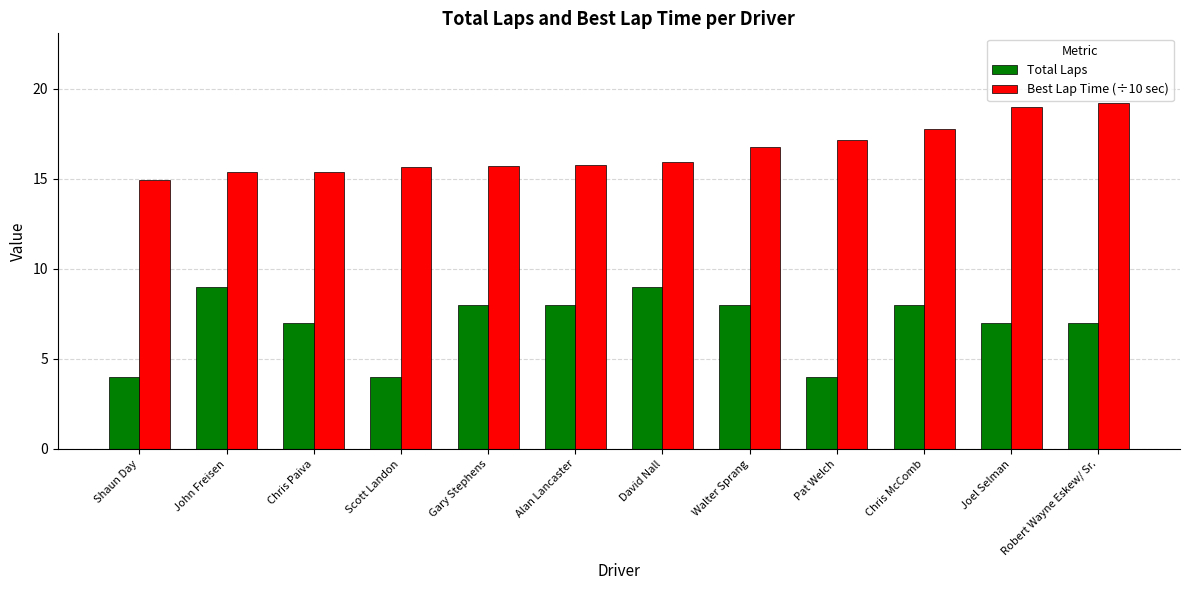

What is the approximate value of Best Lap Time (÷10 sec) at Gary Stephens?

15.7